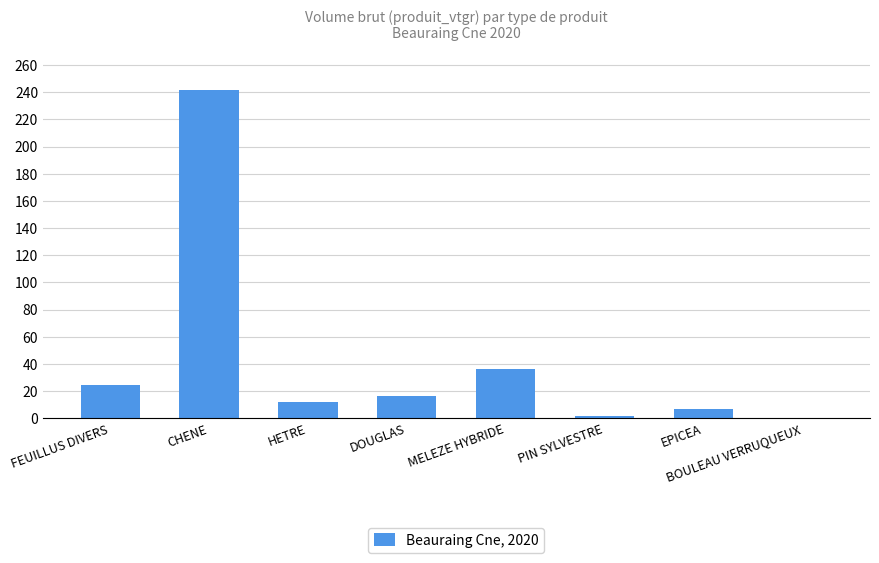

Between DOUGLAS and EPICEA, which is larger?

DOUGLAS